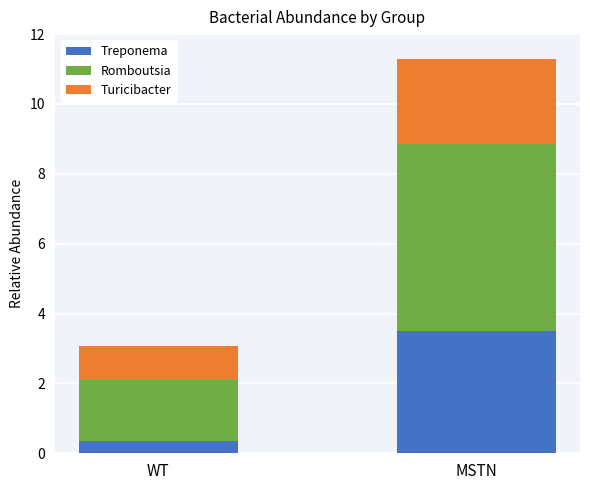

Is it true that Treponema equals 3.5 at MSTN?

True